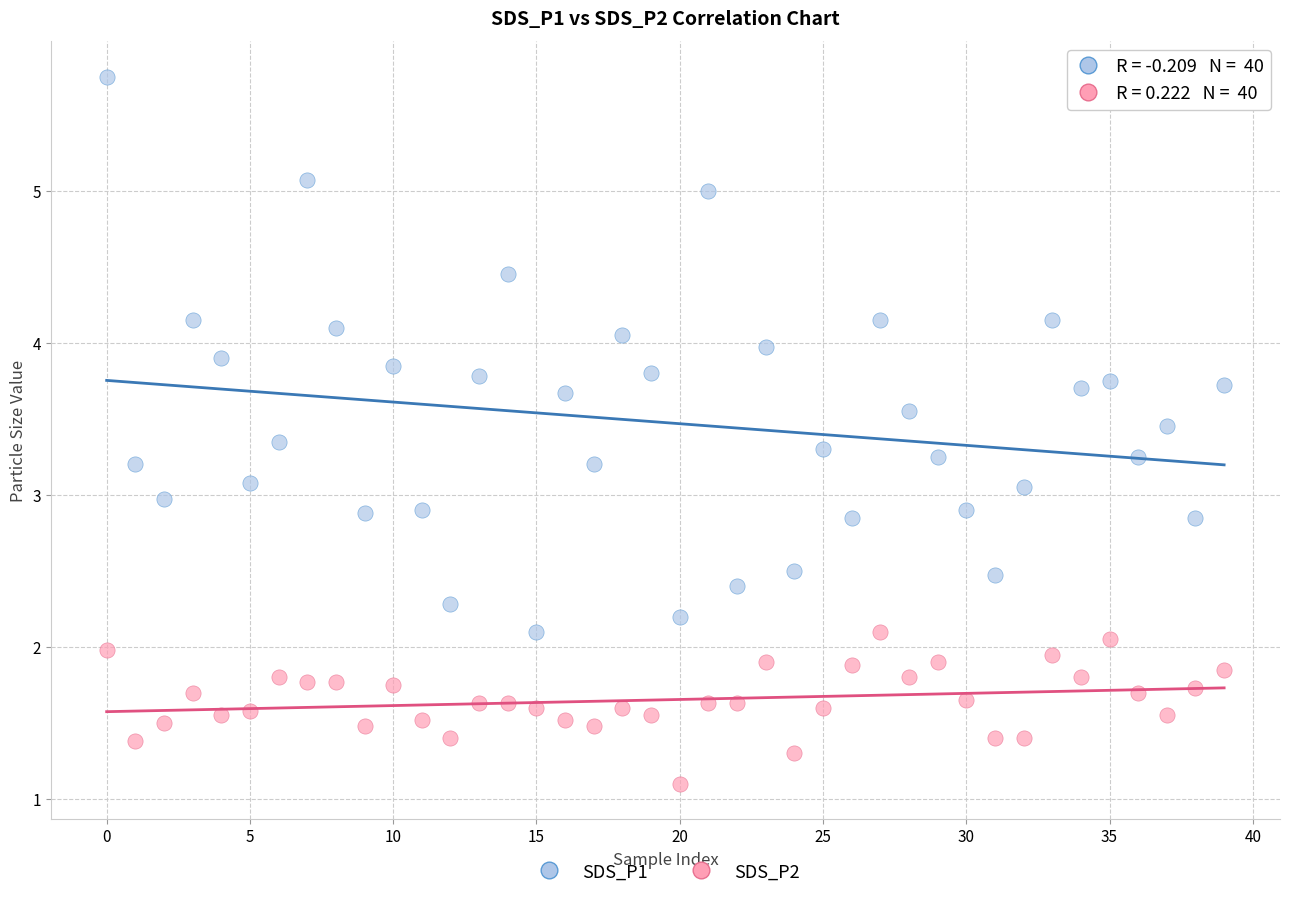

Which series reaches the maximum Y coordinate?

SDS_P1